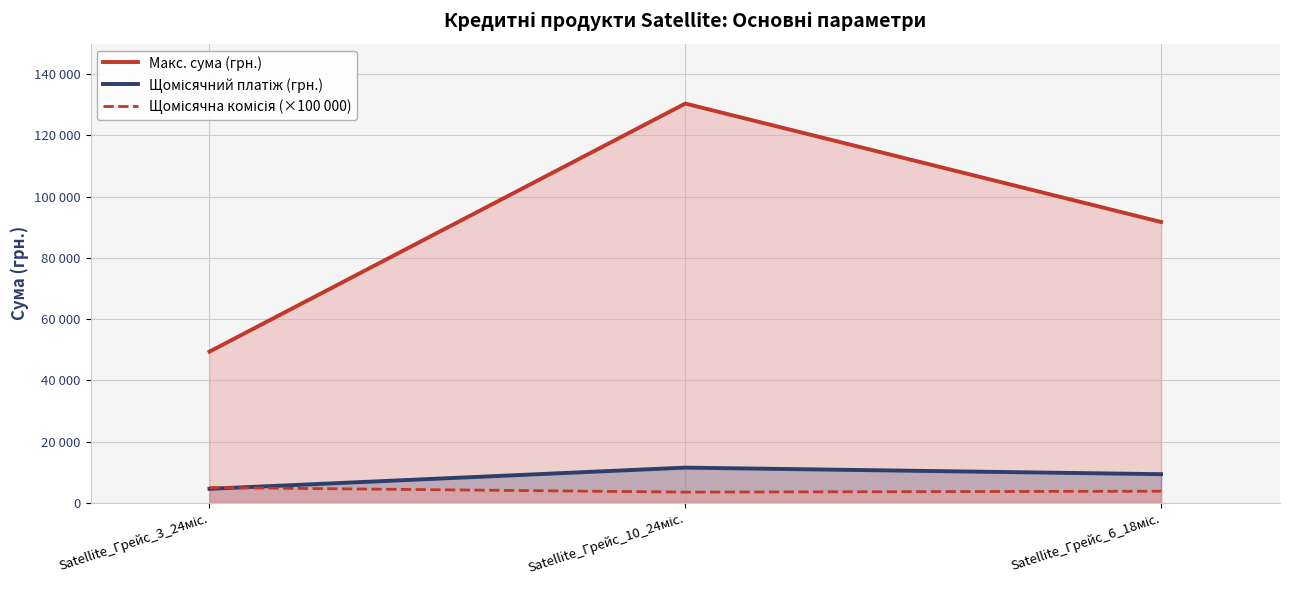

What is the lowest value of the Макс. сума (грн.) series?

49400.0